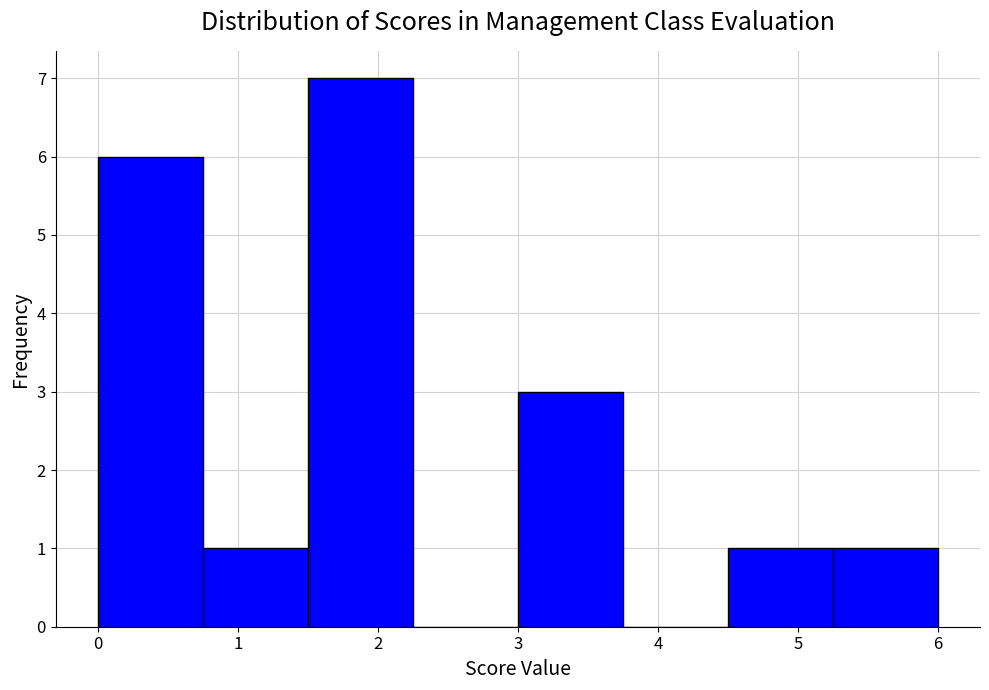

What is the height of the bar covering 4.50 to 5.25 on the x-axis? Neither the bar edges nor the heights are printed on the chart, so give them approximately, as read against the axes.

1